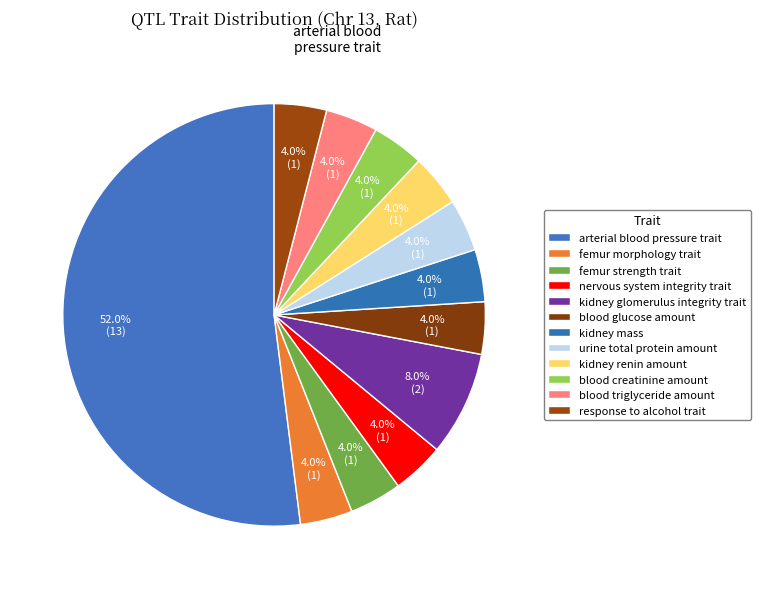

Which category has the biggest portion of the pie?

arterial blood pressure trait